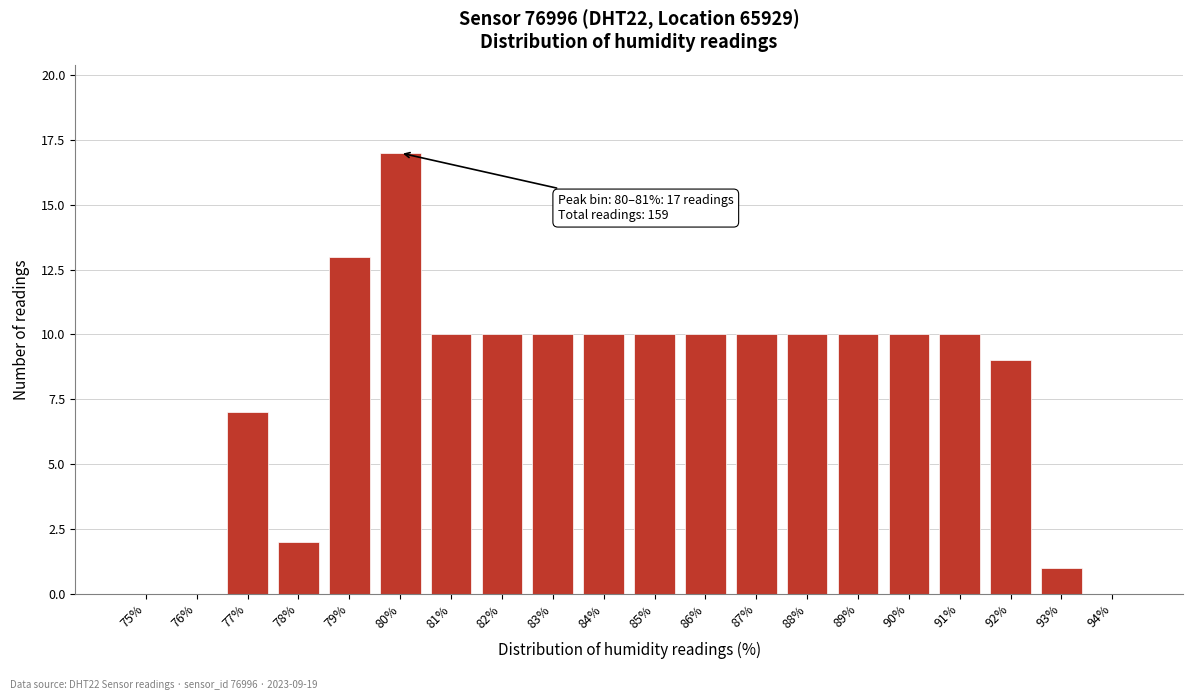

Reading right to left, transcribe all the data shown in this chart.

94%=0	93%=1	92%=9	91%=10	90%=10	89%=10	88%=10	87%=10	86%=10	85%=10	84%=10	83%=10	82%=10	81%=10	80%=17	79%=13	78%=2	77%=7	76%=0	75%=0